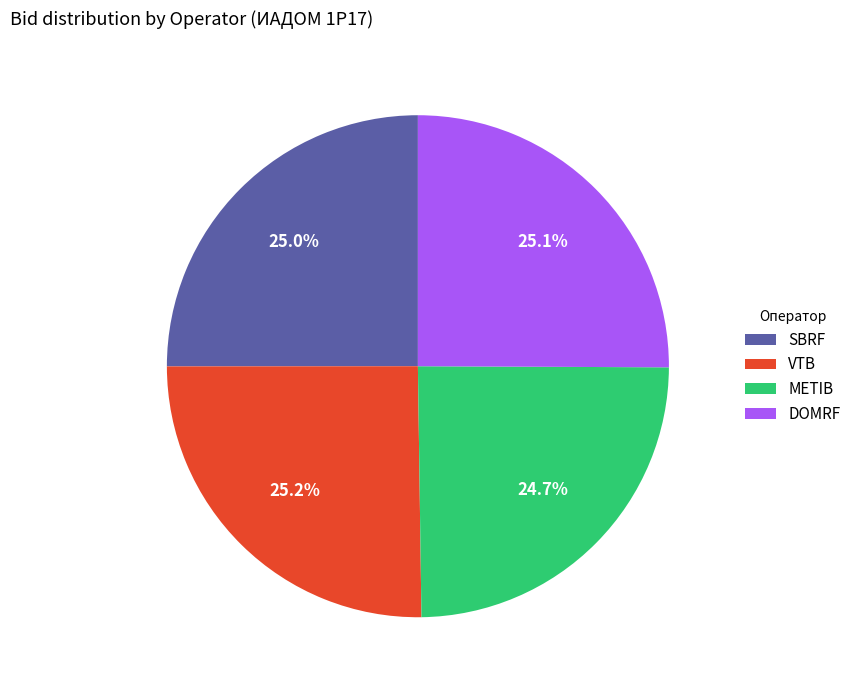

True or false: VTB accounts for 20% of the total.

False